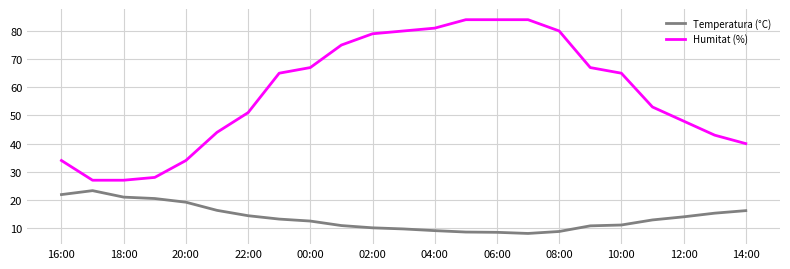

What is the smallest value displayed?

8.1